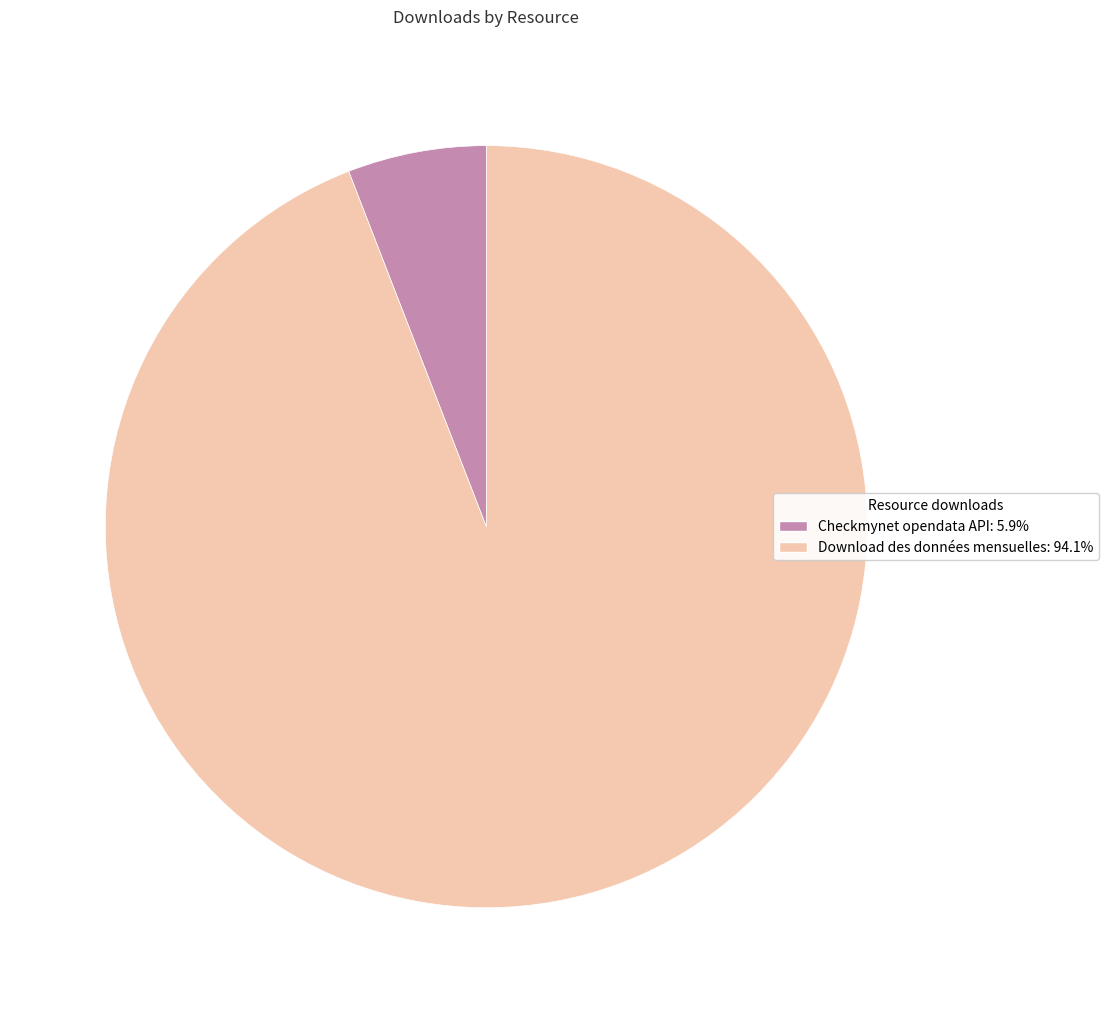

Combined, do Download des données mensuelles: 94.1% and Checkmynet opendata API: 5.9% account for over 50%?

Yes